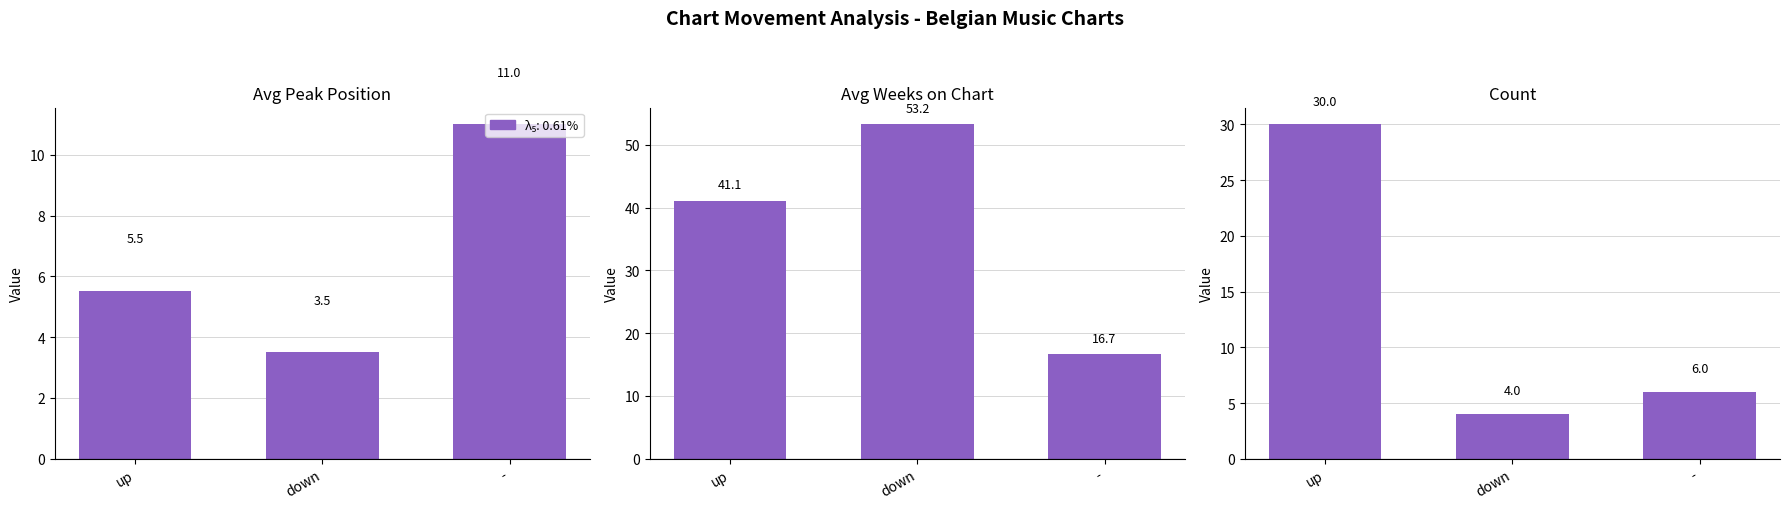

Rank the series at - from highest to lowest value.

λ₅: Avg Weeks on Chart, λ₅: Avg Peak Position, λ₅: Count